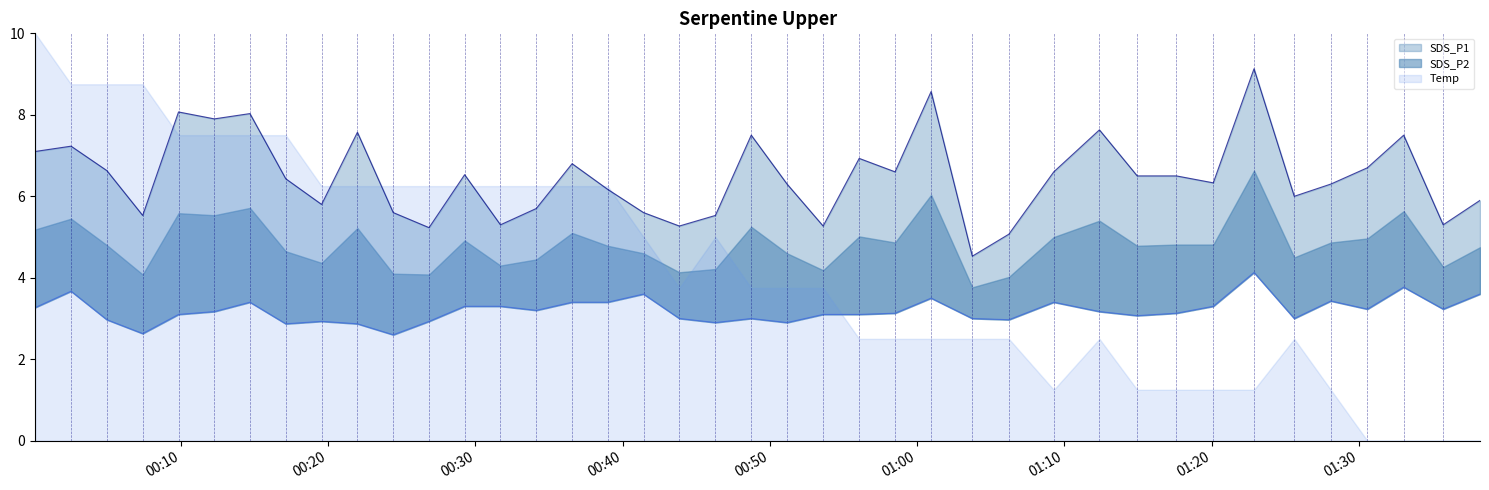

The value of SDS_P2 at 2022/08/09 00:02:32 is 3.7. True or false?

True